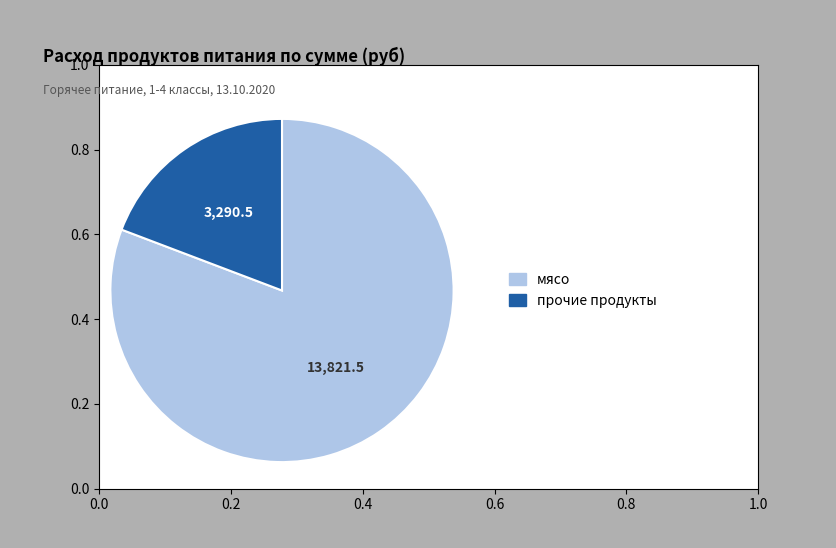

Is there any slice that represents more than half of the pie?

Yes